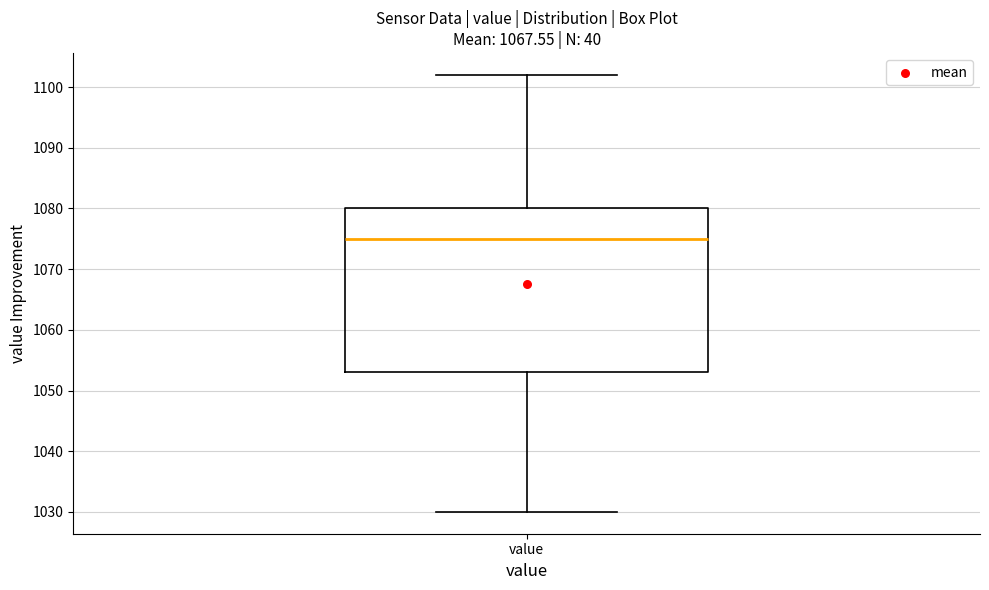

Where does the upper whisker of the box for value end on the y-axis? The values are not printed on the chart, so give them approximately, as read against the axis.

1102